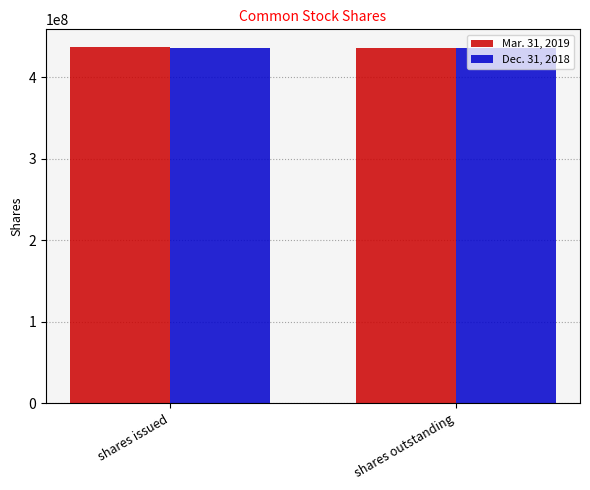

Is it true that Mar. 31, 2019 equals 239247211 at shares outstanding?

False